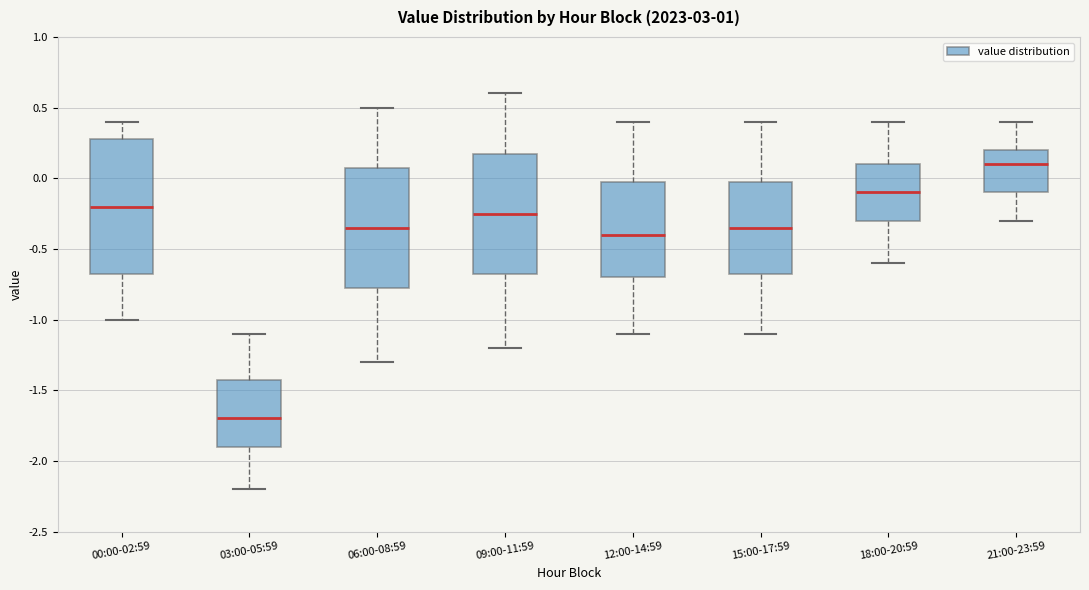

Reading left to right, transcribe this box plot: for each box, give where its median line is, the range the box spans, and where its two whiskers end, as read against the y-axis. The values are not printed on the chart, so give them approximately, as read against the axis.

00:00-02:59: median -0.20, box -0.65 to 0.30, whiskers -1.00 to 0.40
03:00-05:59: median -1.70, box -1.90 to -1.40, whiskers -2.20 to -1.10
06:00-08:59: median -0.35, box -0.75 to 0.10, whiskers -1.30 to 0.50
09:00-11:59: median -0.25, box -0.65 to 0.20, whiskers -1.20 to 0.60
12:00-14:59: median -0.40, box -0.70 to 0.00, whiskers -1.10 to 0.40
15:00-17:59: median -0.35, box -0.65 to 0.00, whiskers -1.10 to 0.40
18:00-20:59: median -0.10, box -0.30 to 0.10, whiskers -0.60 to 0.40
21:00-23:59: median 0.10, box -0.10 to 0.20, whiskers -0.30 to 0.40